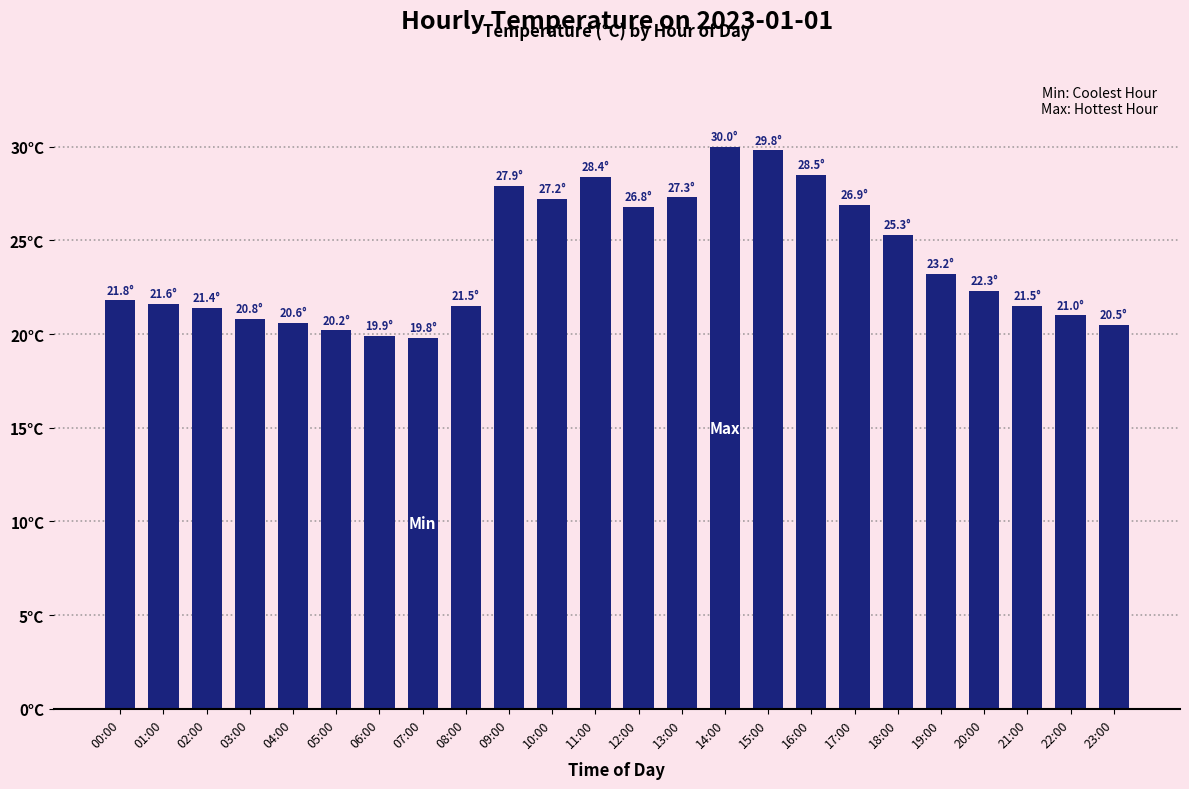

What is the minimum value shown in the chart?

19.8